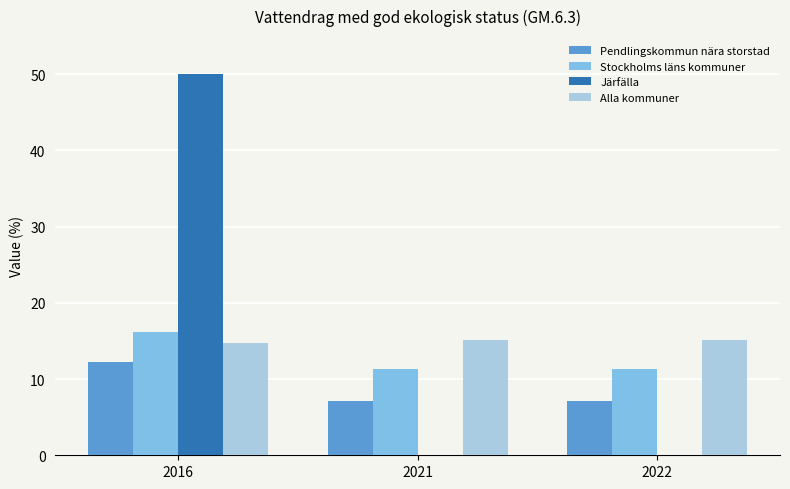

What is the maximum value for Alla kommuner?

15.1